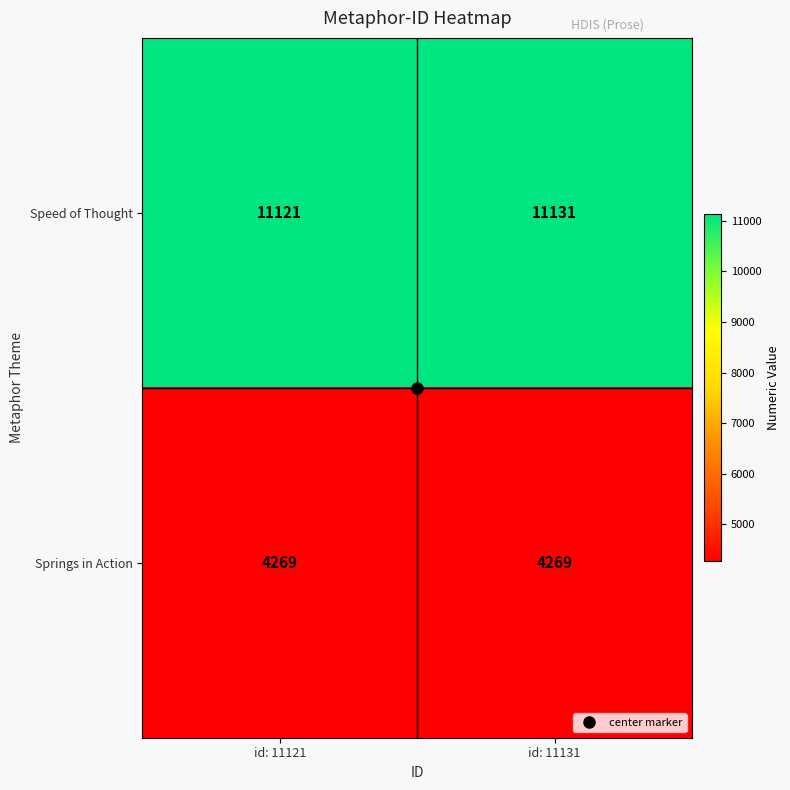

List the series in order of their peak value, lowest first.

Springs in Action, Speed of Thought